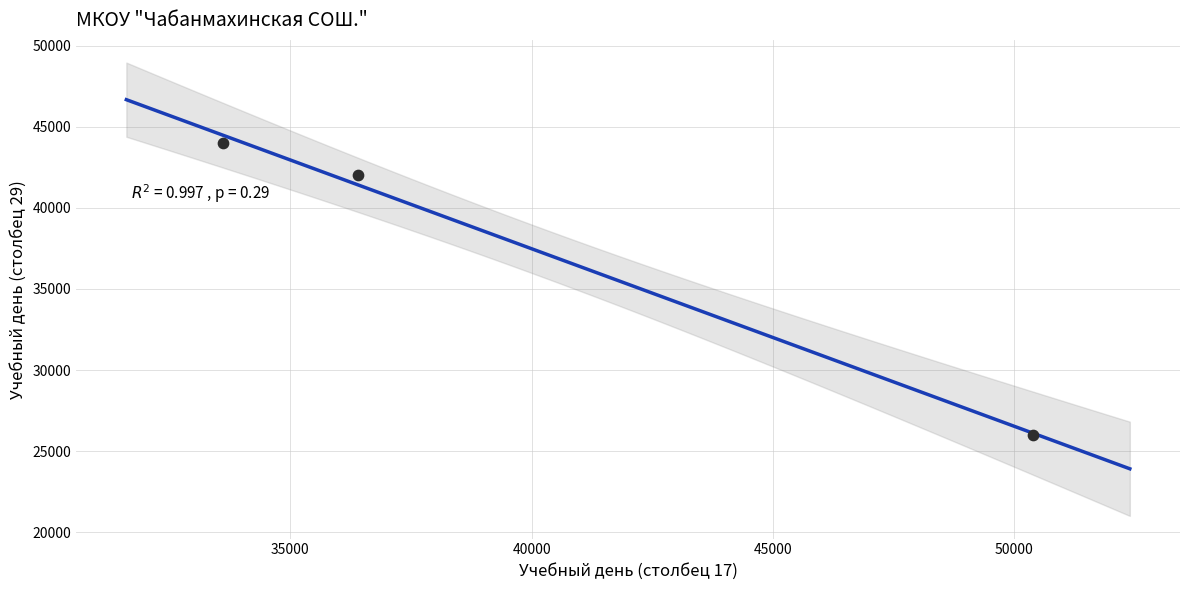

What Y value in the scatter plot is closest to 35000?

42000